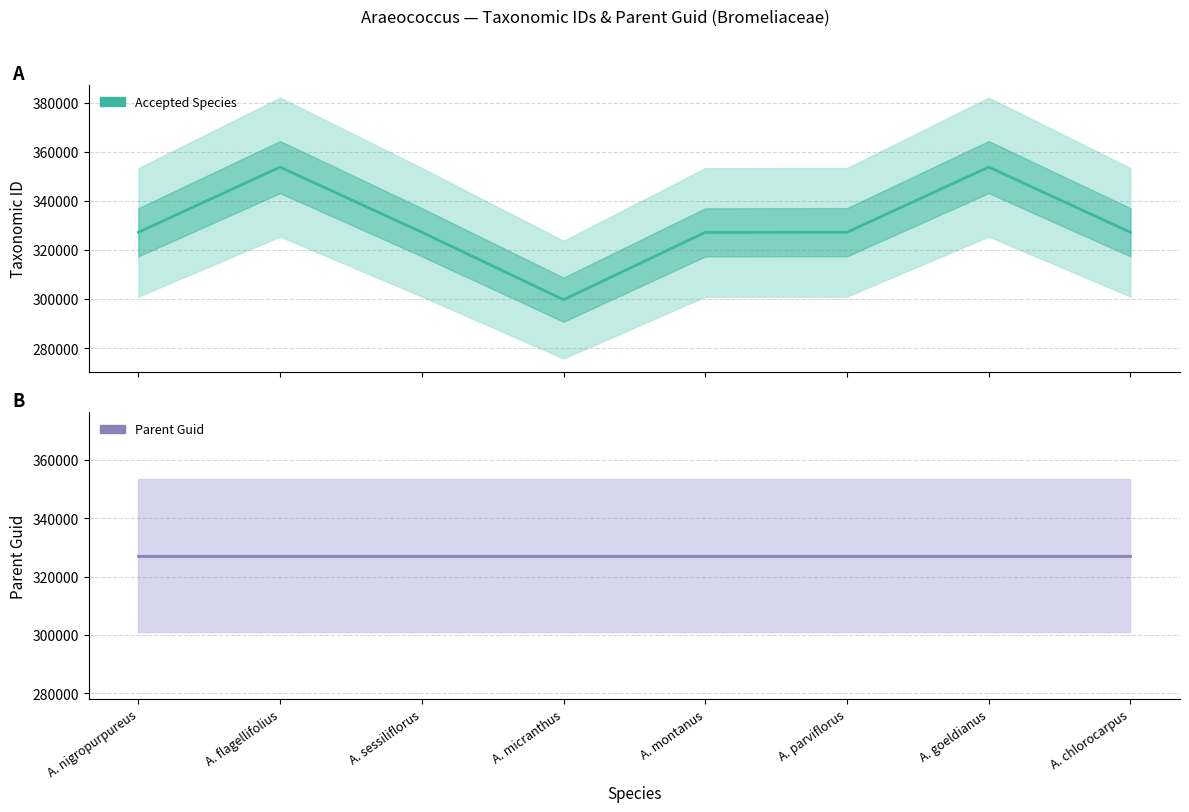

What is the spread (max minus min) of values at A. flagellifolius?

26559